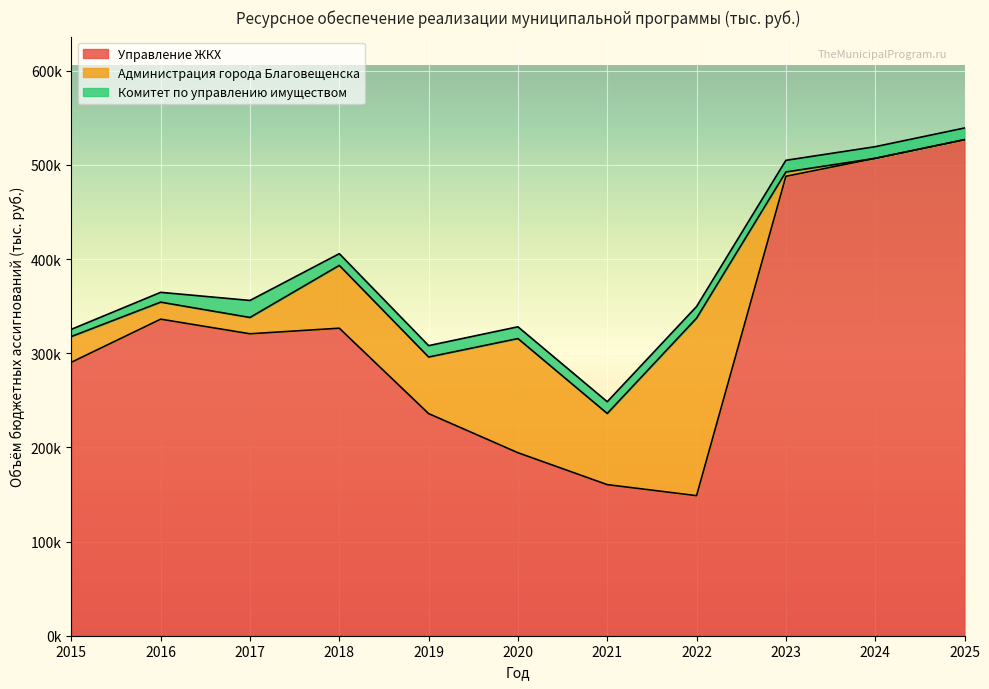

How many interior local peaks does the Управление ЖКХ series have?

2